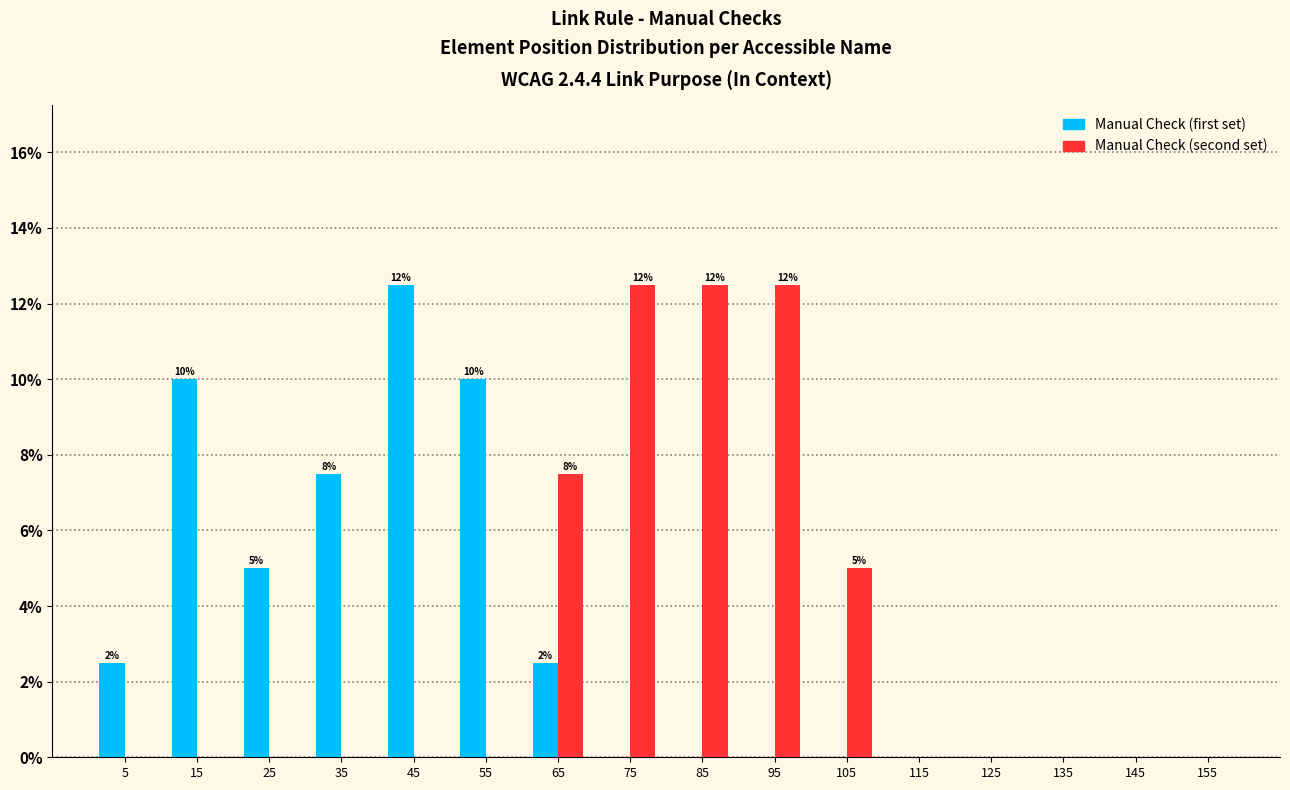

True or false: Manual Check (first set) has a value of 5.0 at 25.

True